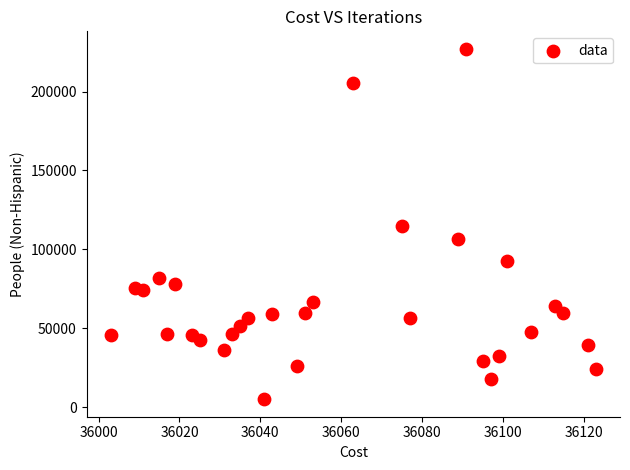

What is the range of Y values (max minus min)?

222138